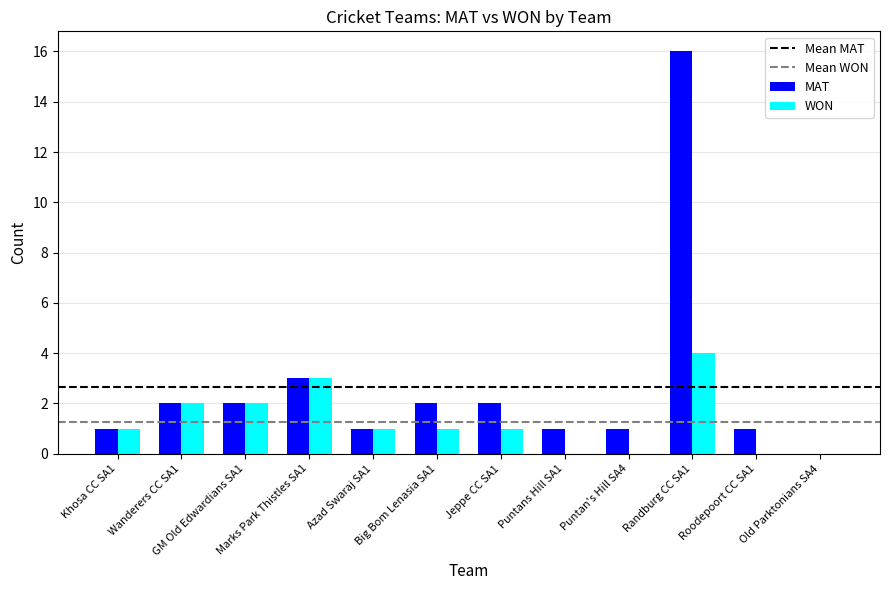

What is the maximum value for MAT?

16